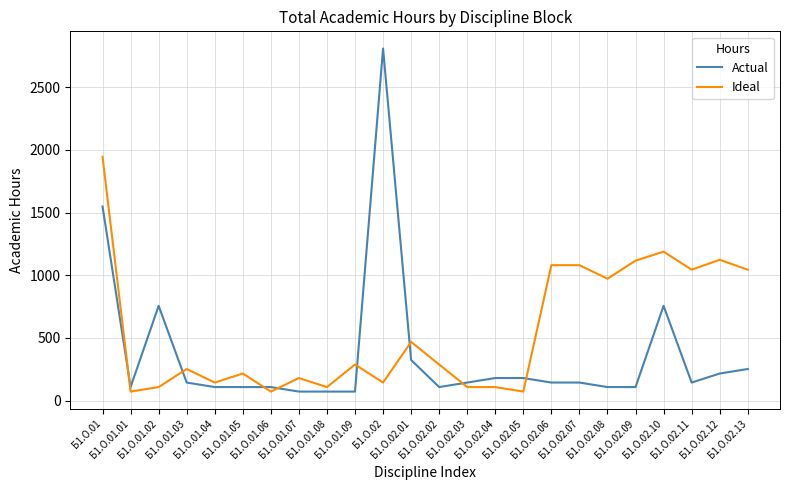

How many series are shown in this chart?

2